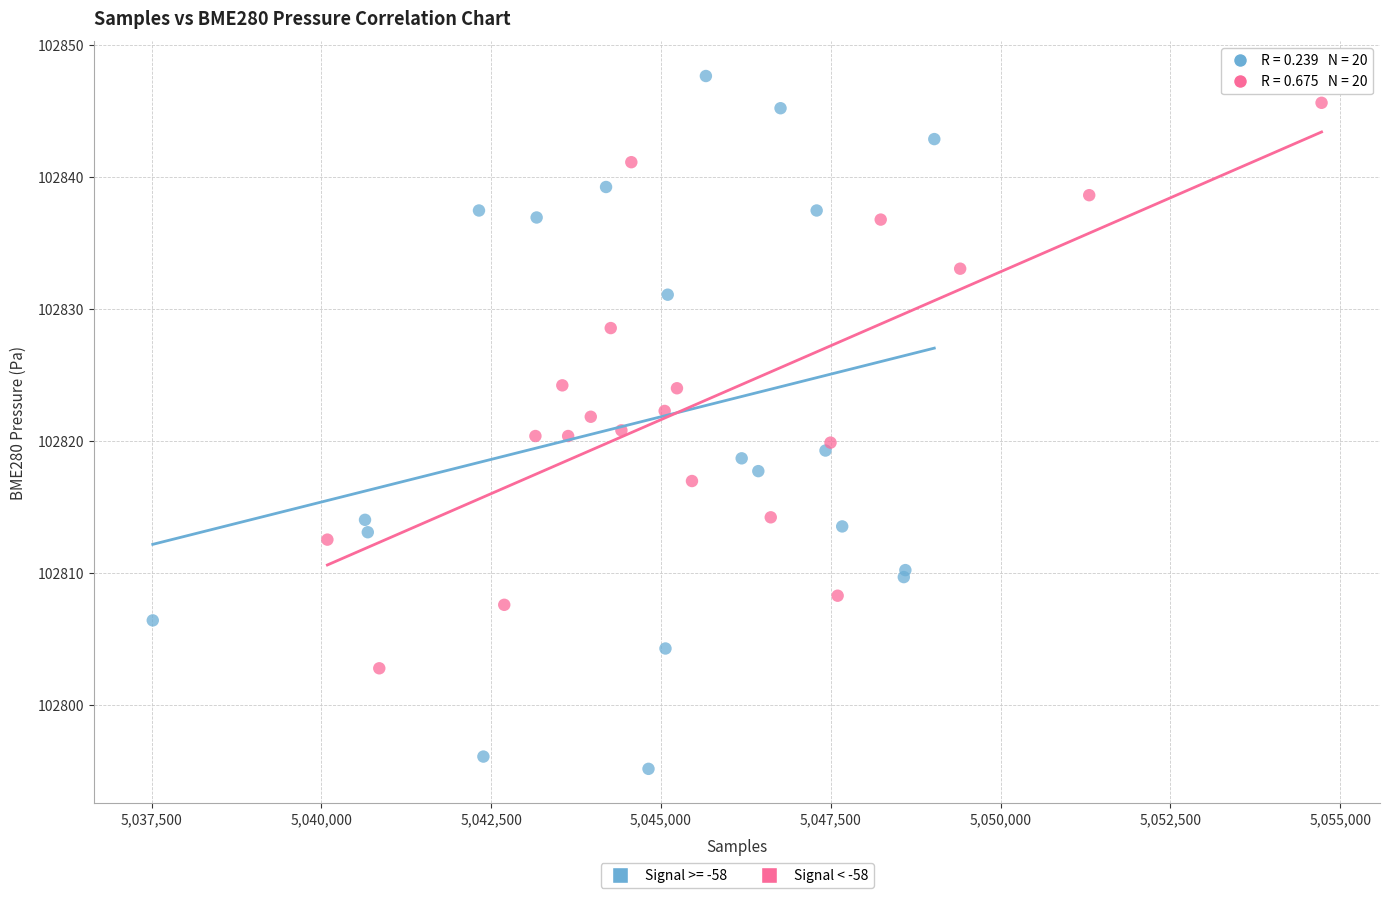

Which series has the widest spread of Y values?

Signal >= -58